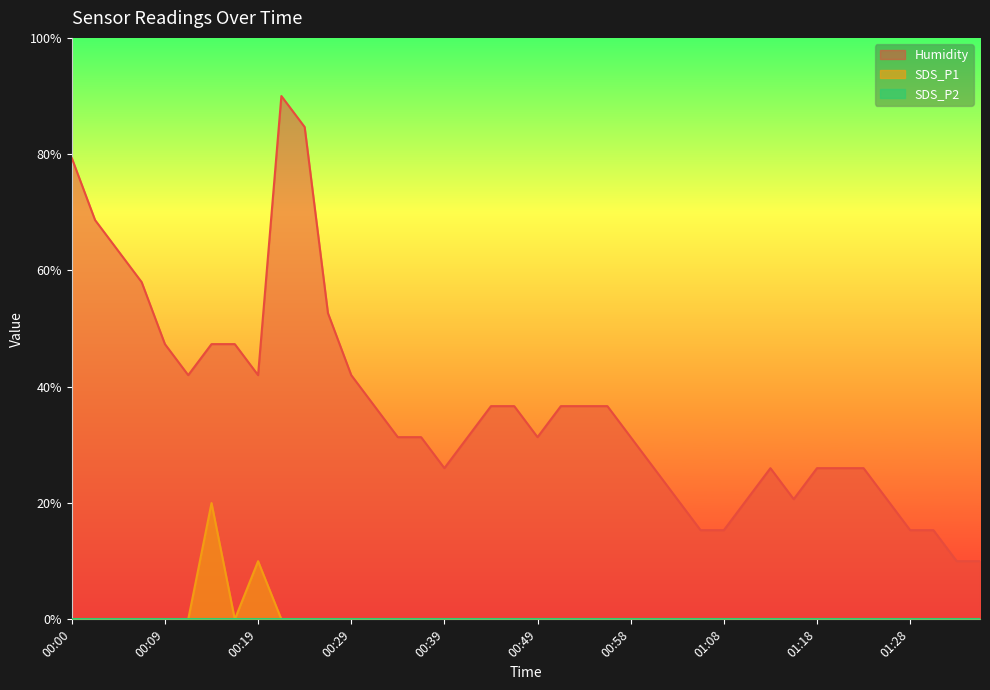

Which series has the widest spread of values?

Humidity